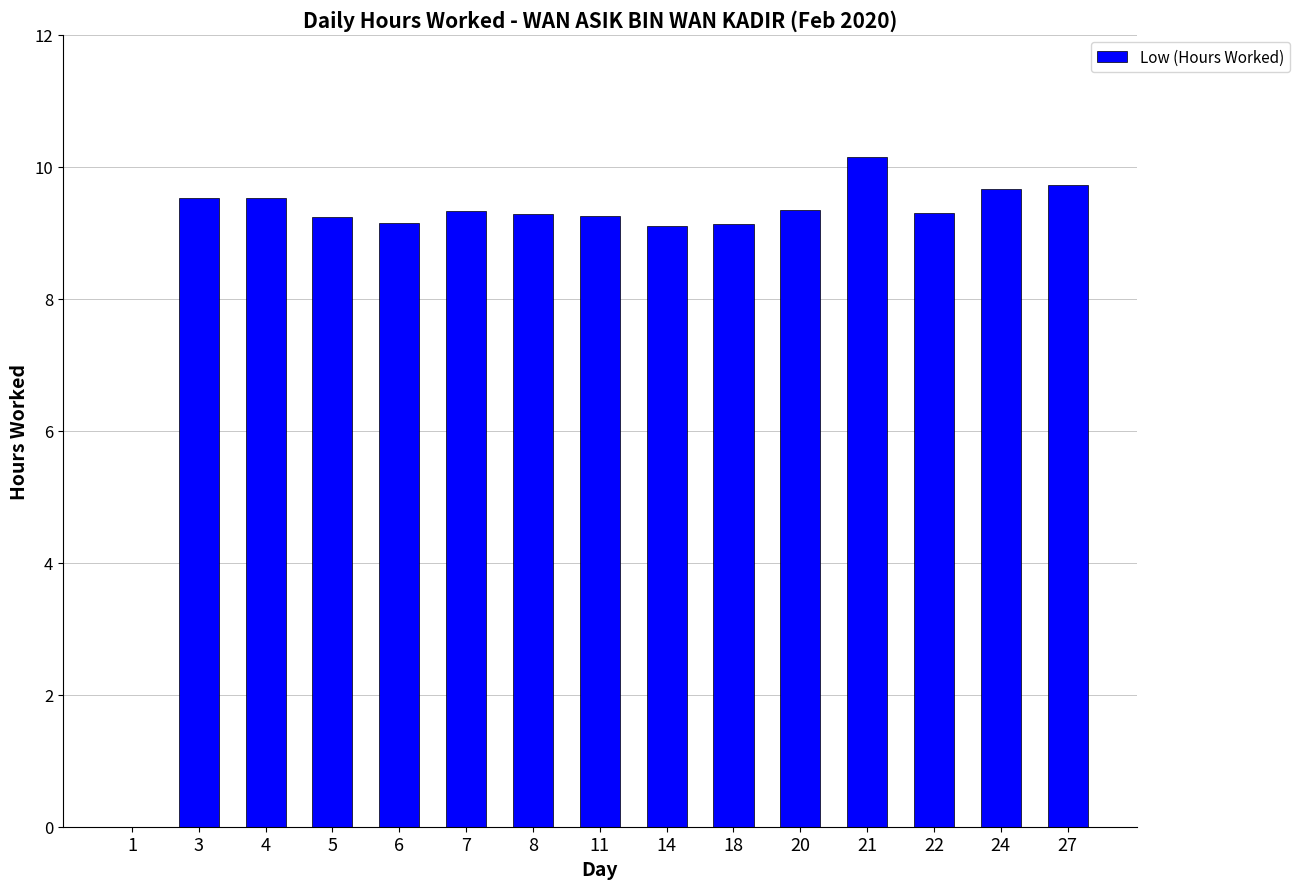

How many values are above zero?

14